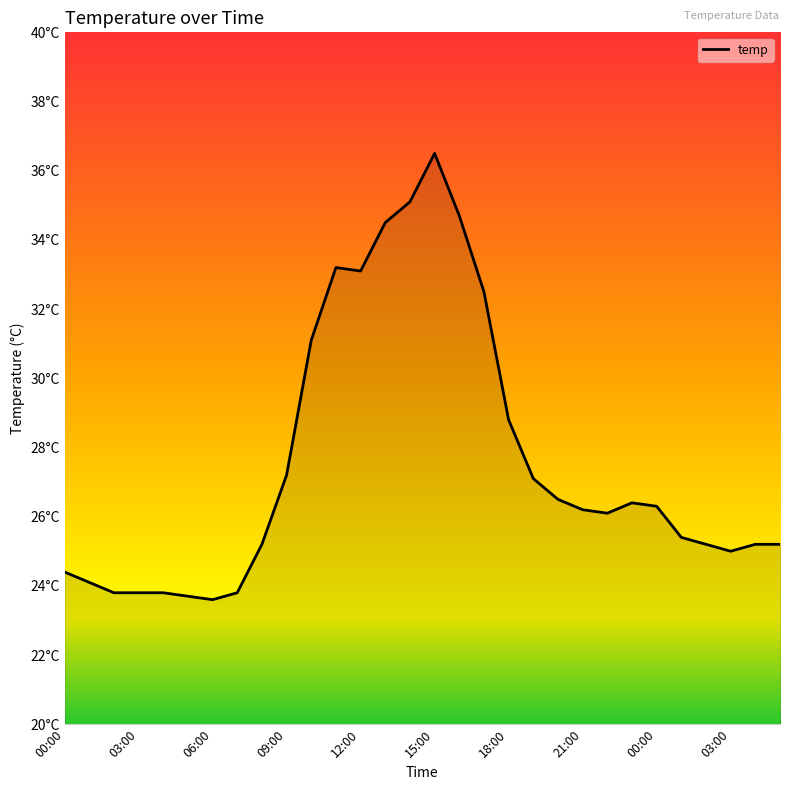

Does the chart display data point markers on the line(s)?

No